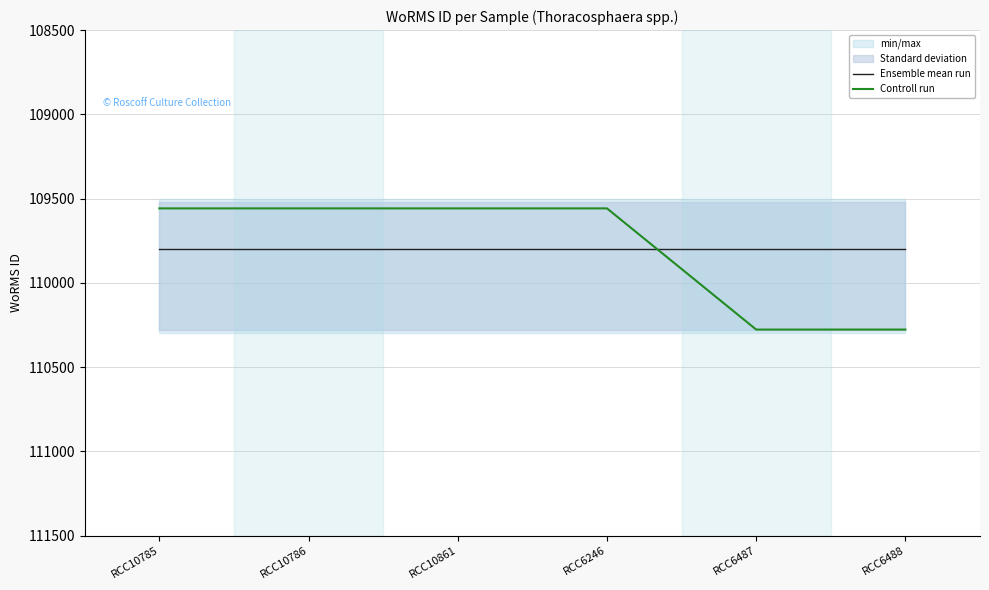

Rank the series by their average value, from lowest to highest.

Controll run, Ensemble mean run